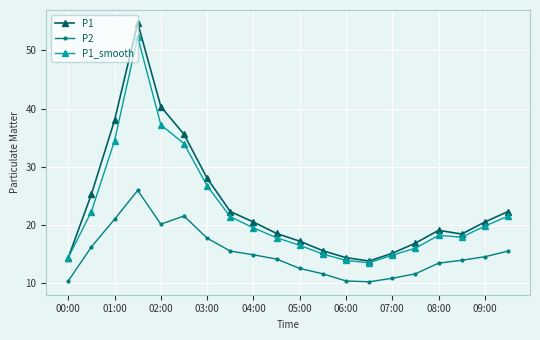

List the series in order of their peak value, lowest first.

P2, P1_smooth, P1